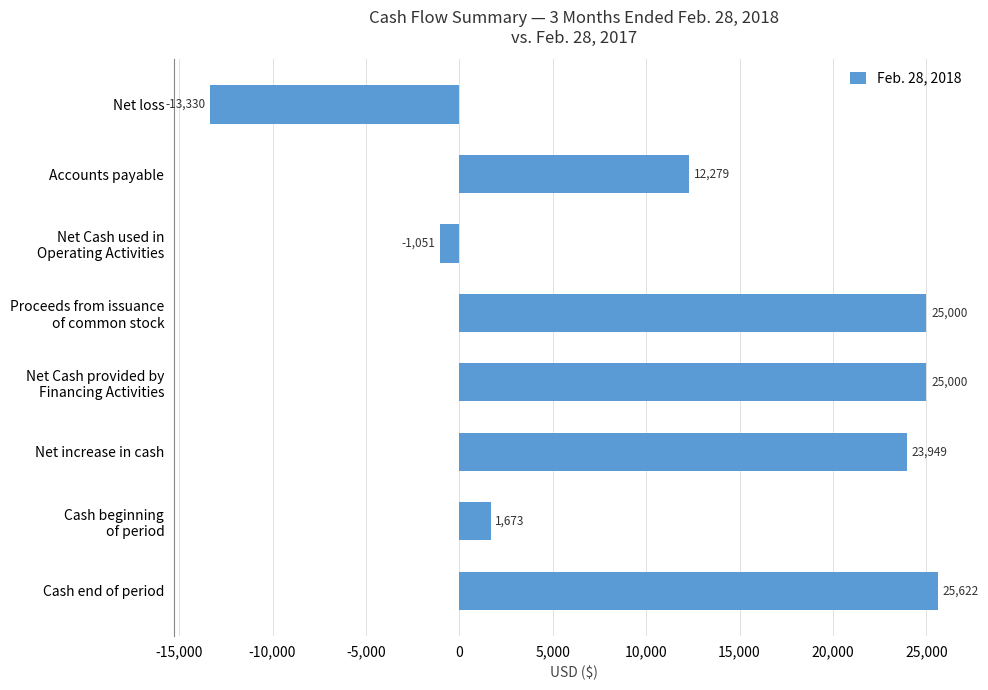

How many data points are less than 23949?

4